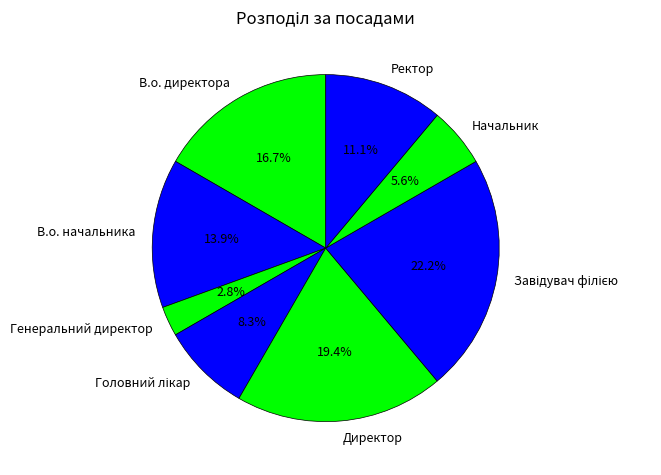

To the nearest percent, what is the difference between the largest and smallest slice percentages?

19%